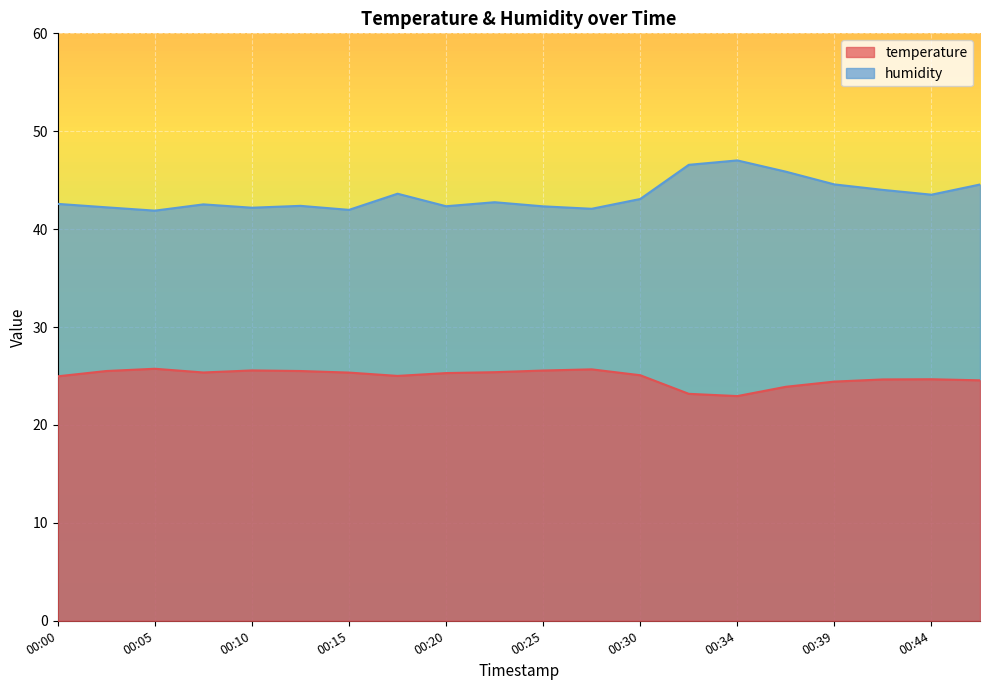

Where is the first local maximum for temperature?

00:05